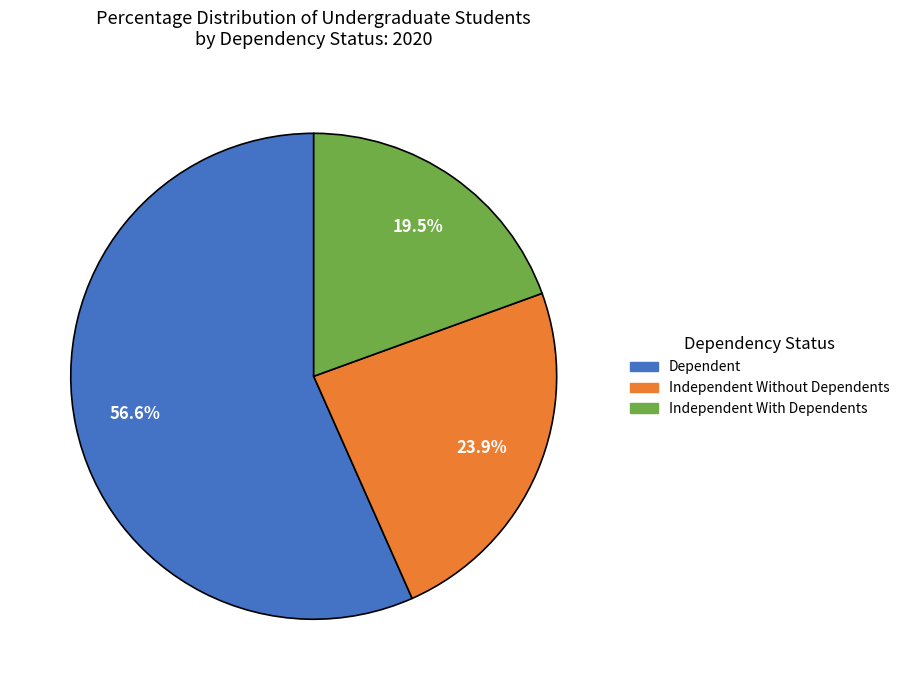

Which slice is the smallest?

Independent With Dependents